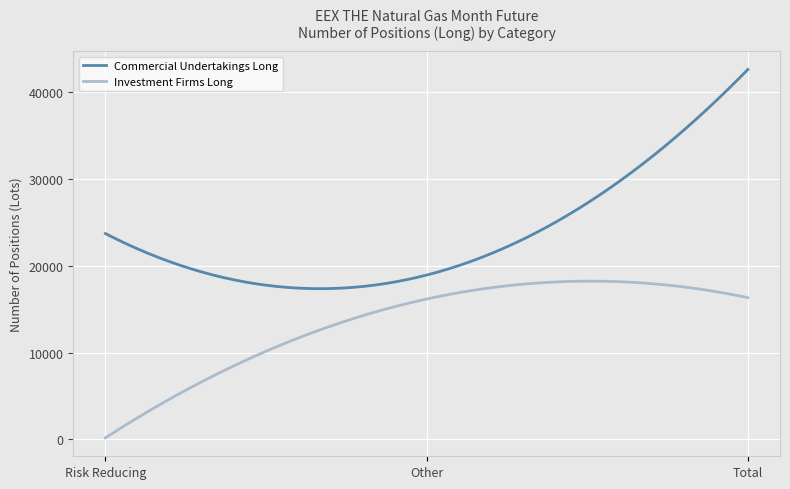

Which series has the largest range (max minus min)?

Commercial Undertakings Long